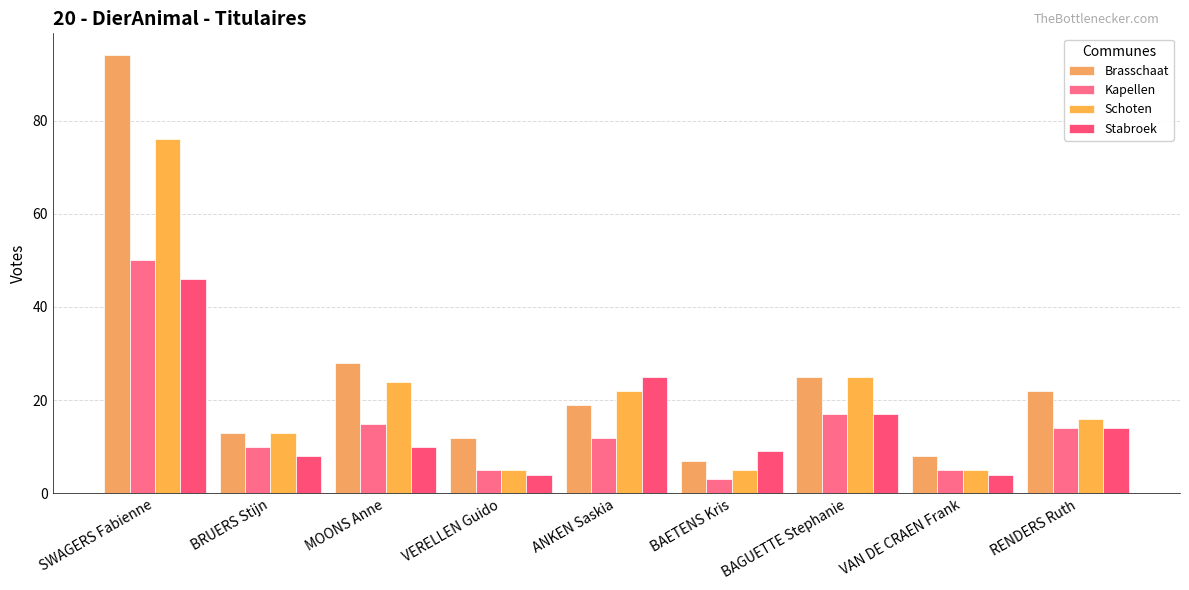

What is the average value of the Schoten series?

21